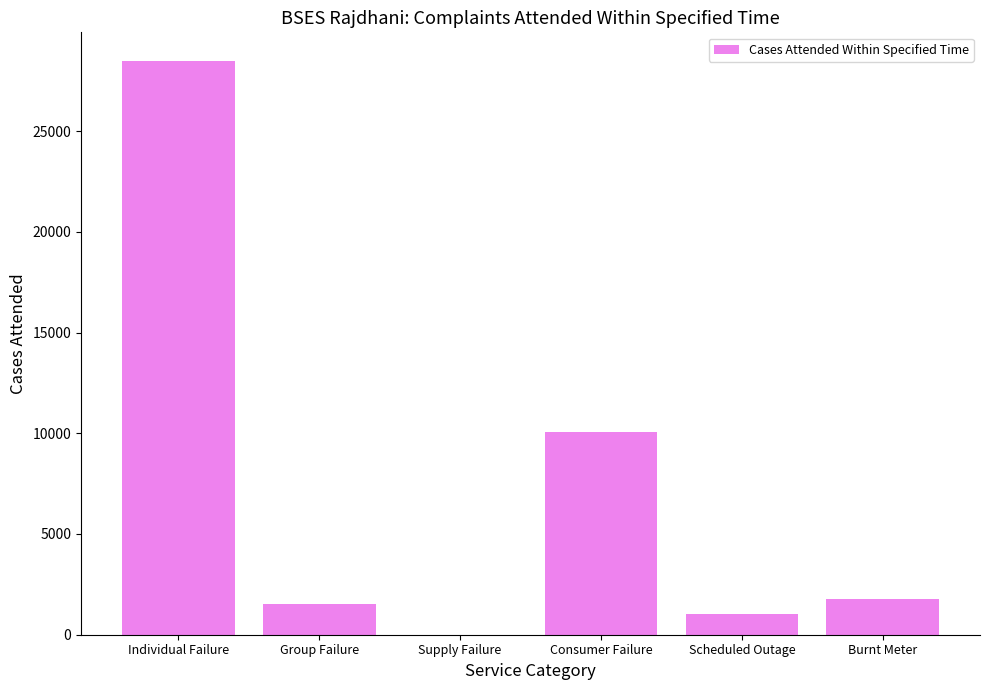

Where does the data first go above 1762?

Individual Failure